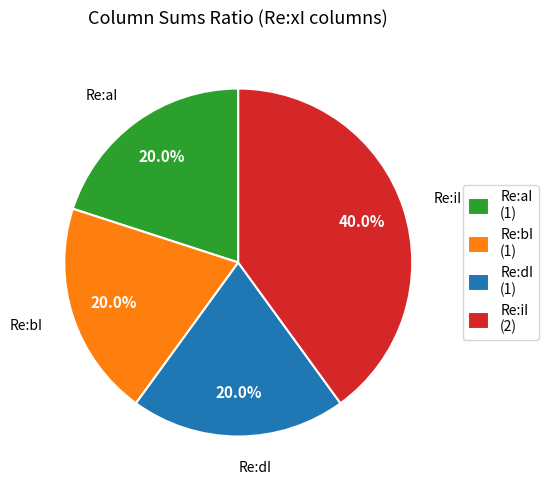

How many slices are in this pie chart?

4